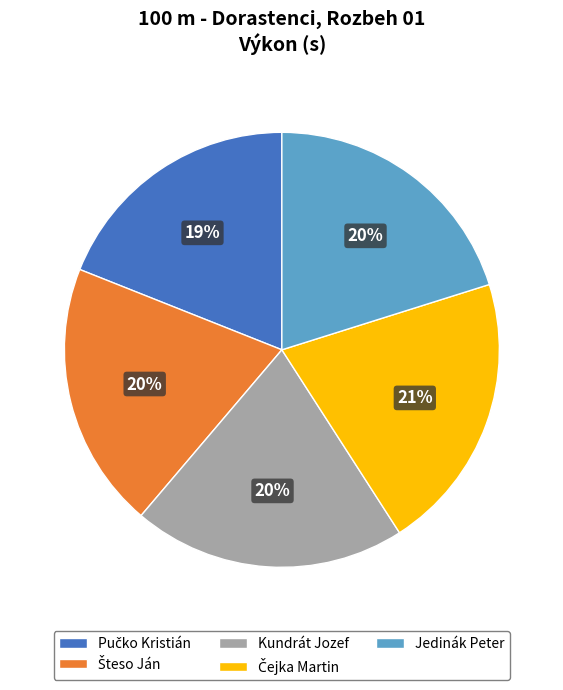

To the nearest percent, what percentage of the pie is Kundrát Jozef?

20%